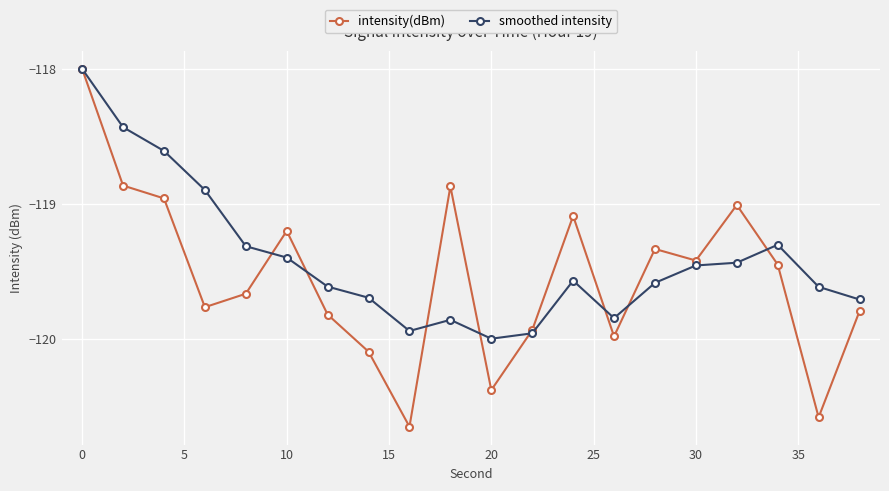

List the series in order of their overall mean, lowest first.

intensity(dBm), smoothed intensity